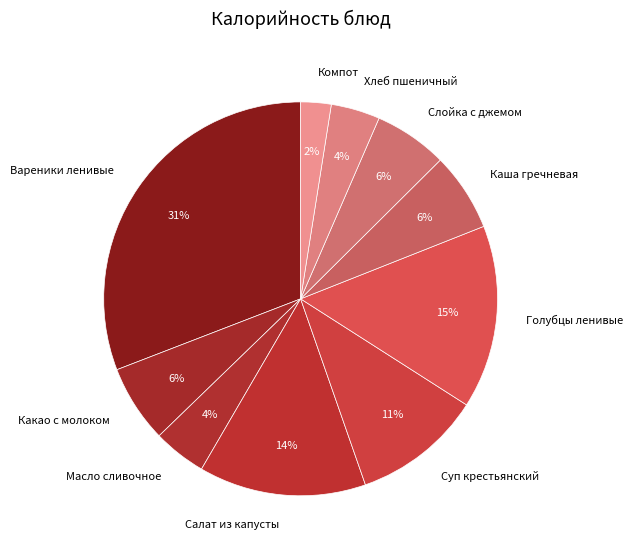

To the nearest percent, what is the combined percentage of Каша гречневая and Голубцы ленивые?

21%